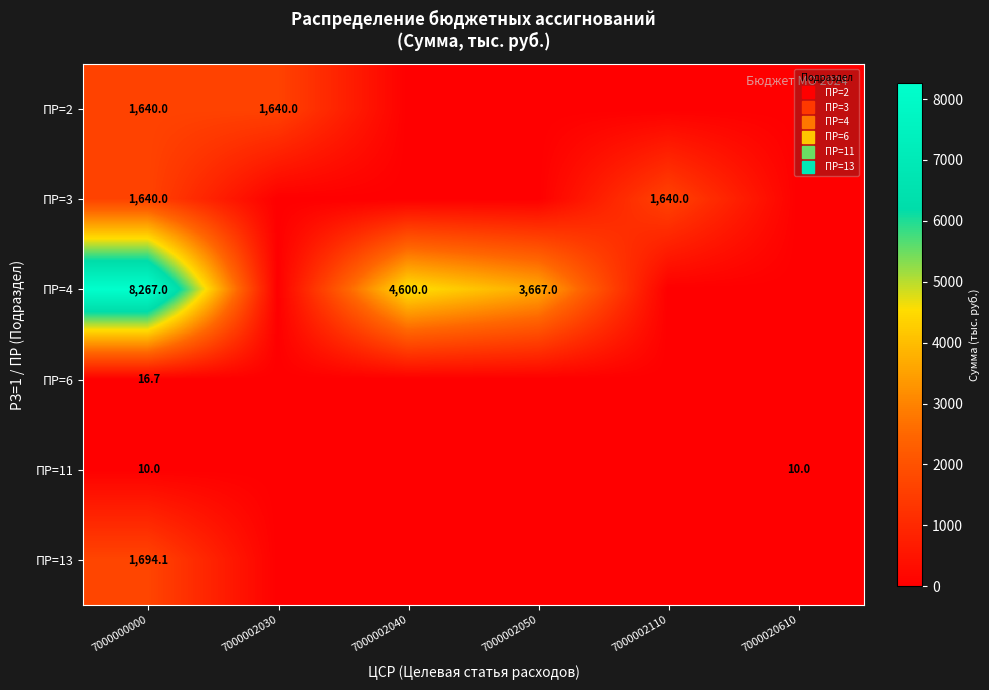

The ПР=3 series shows 798.7 at 7000020610. True or false?

False